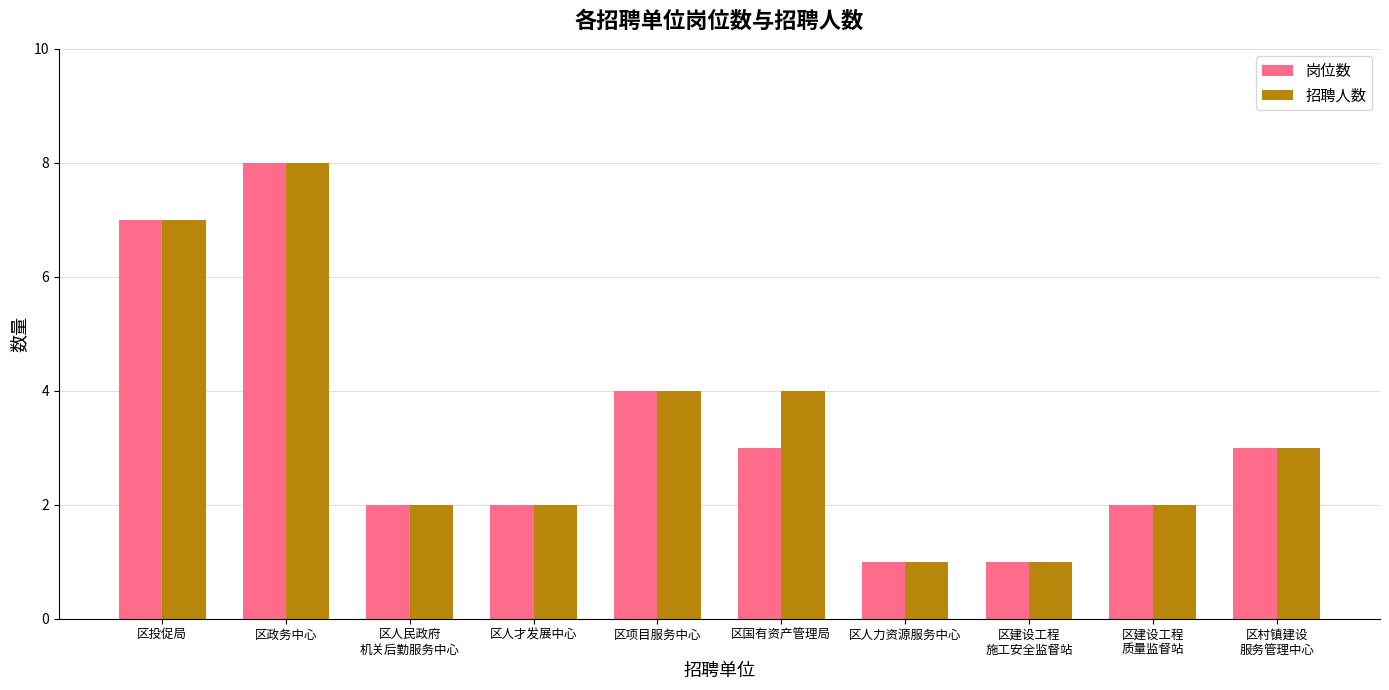

How many groups of bars are there?

10